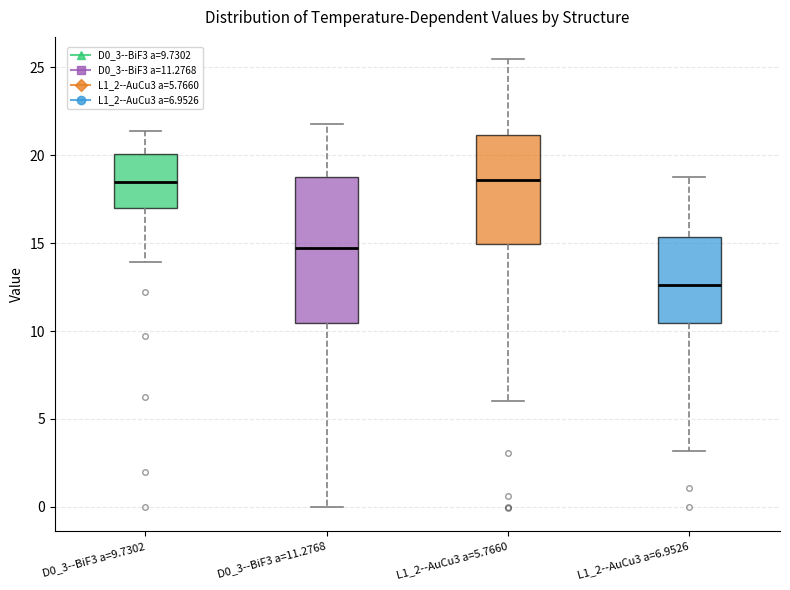

Where does the lower whisker of the box for D0_3--BiF3 a=9.7302 end on the y-axis? The values are not printed on the chart, so give them approximately, as read against the axis.

14.0